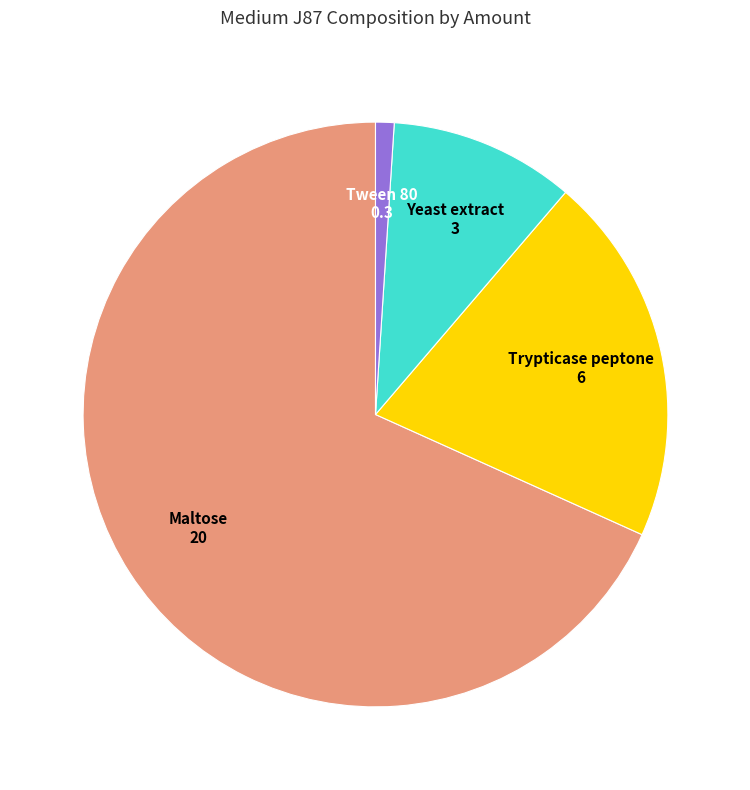

Which slice is the smallest?

Tween 80